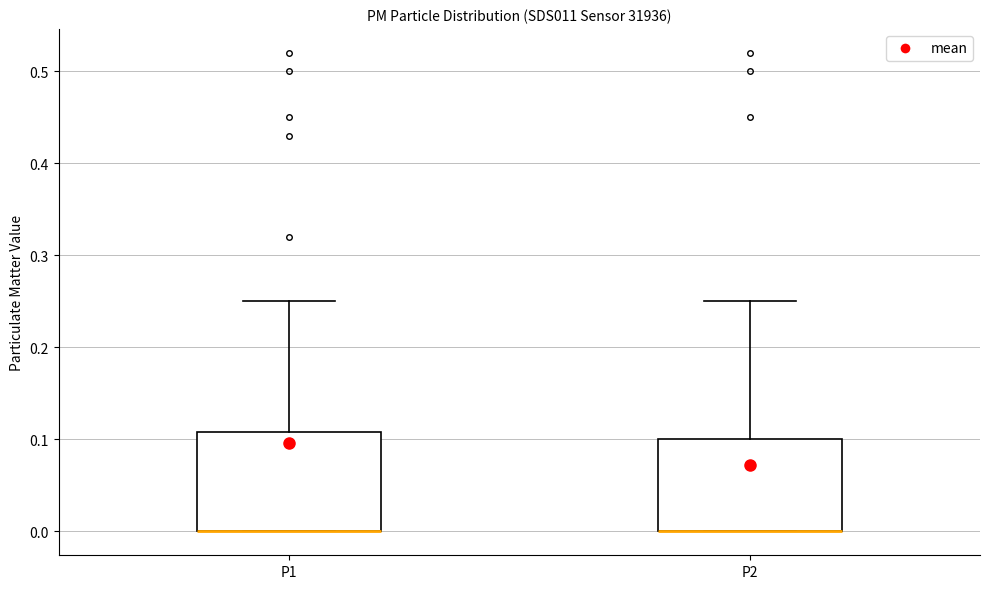

Reading left to right, read every box against the y-axis: the position of its median line, the range the box covers, and the ends of its whiskers. The values are not printed on the chart, so give them approximately, as read against the axis.

P1: median 0.00 (drawn on the box's lower edge), box 0.00 to 0.11, whiskers 0.00 to 0.25
P2: median 0.00 (drawn on the box's lower edge), box 0.00 to 0.10, whiskers 0.00 to 0.25